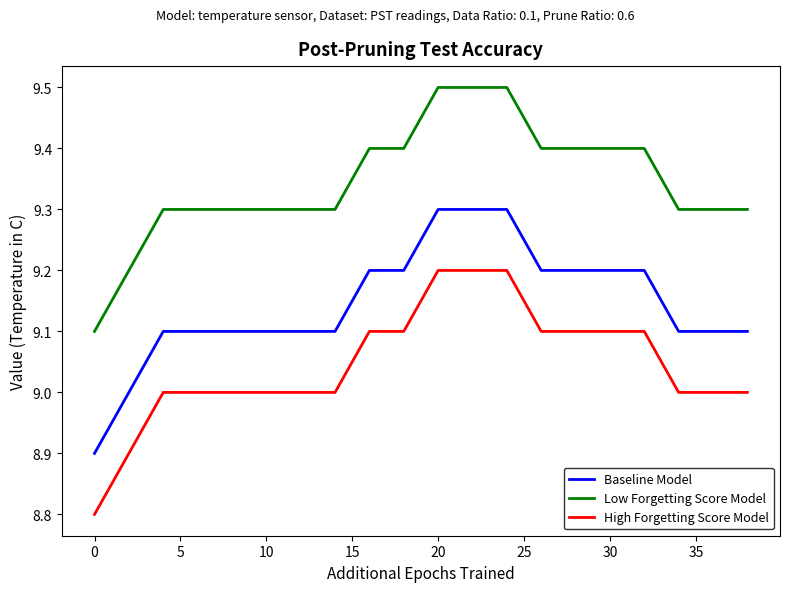

True or false: Baseline Model and High Forgetting Score Model cross at least once.

False